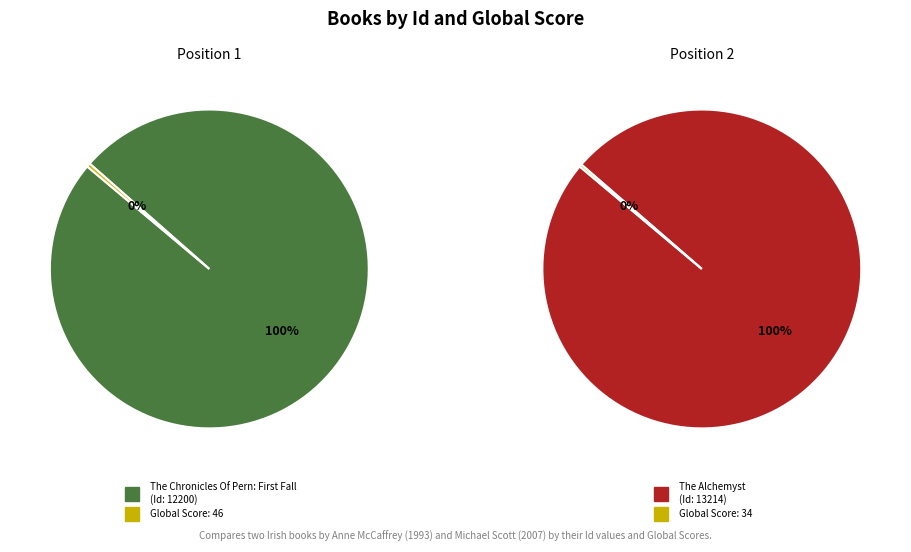

Is there any slice that represents more than half of the pie?

Yes